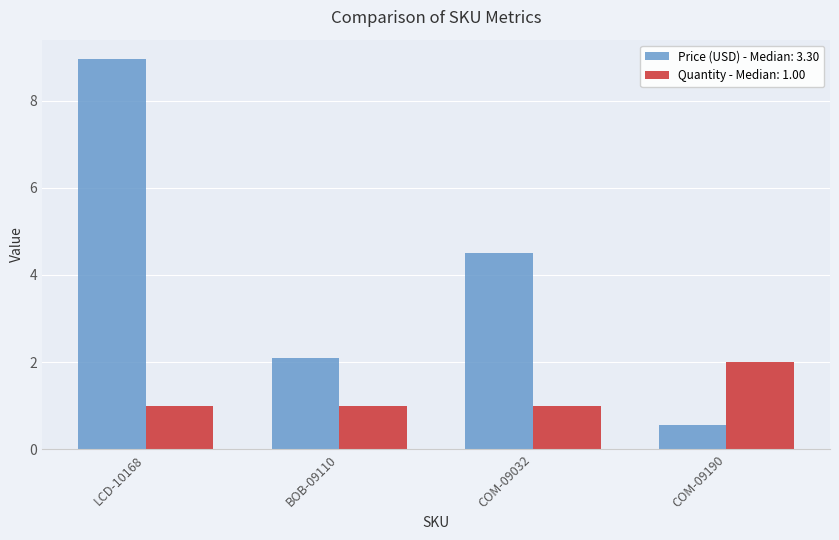

At which label does Price (USD) - Median: 3.30 first exceed 4?

LCD-10168